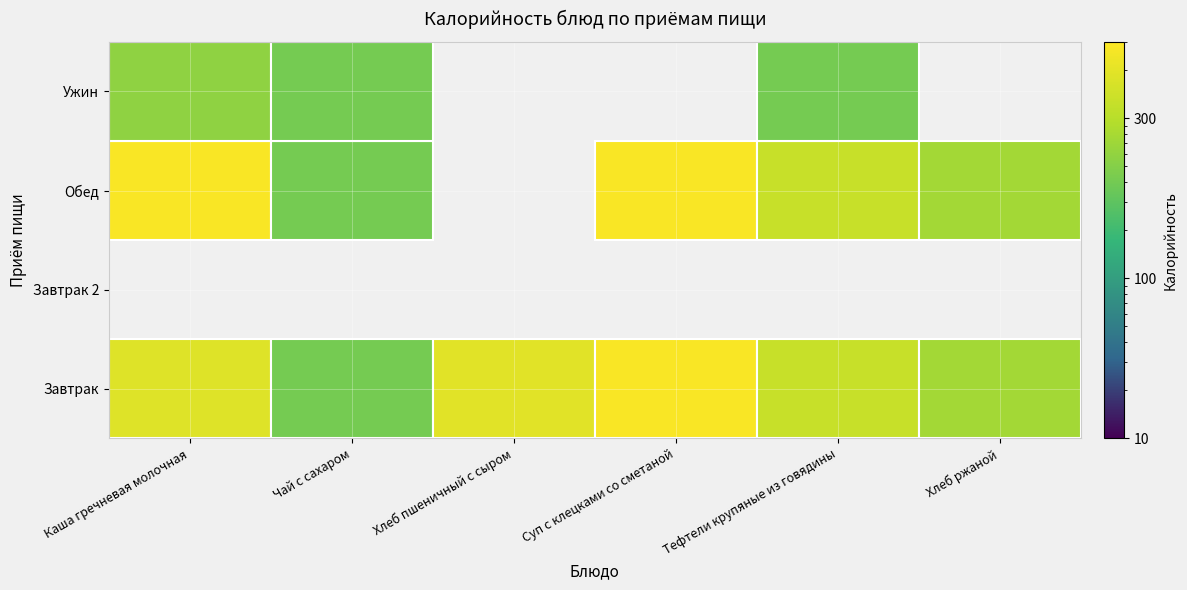

True or false: Чай с сахаром has a value of 22 at 3.

False